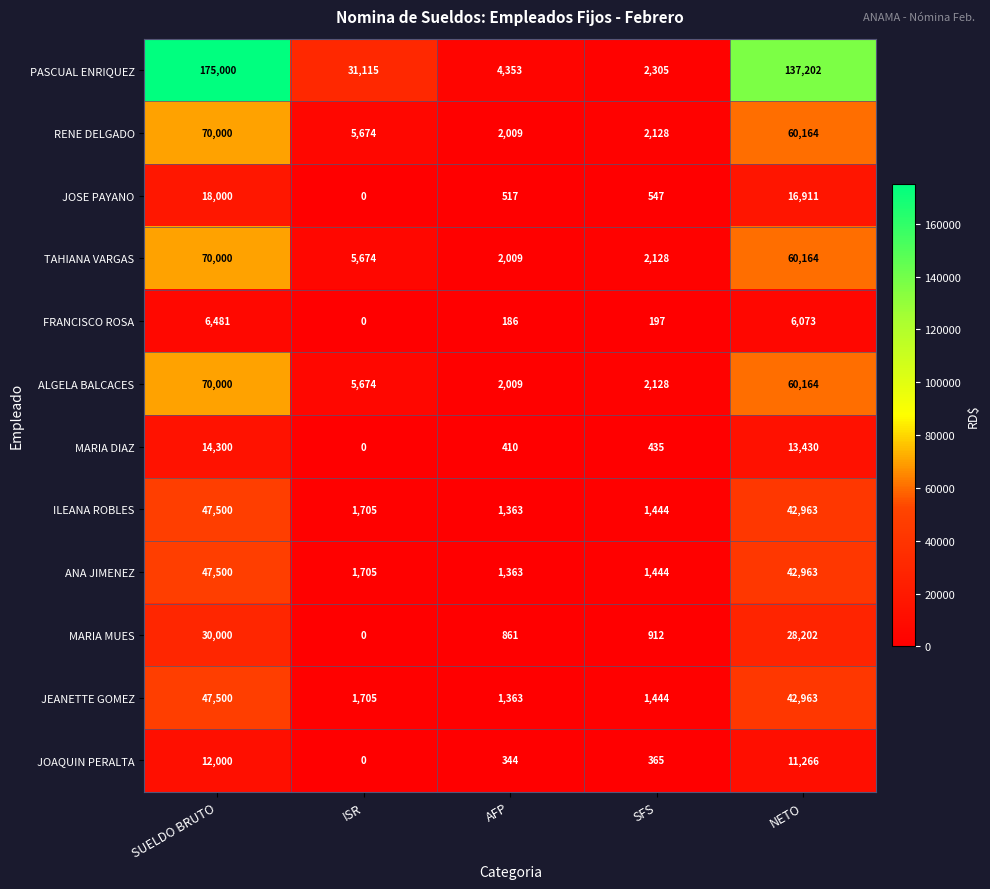

Which category has the highest value in the RENE DELGADO series?

SUELDO BRUTO